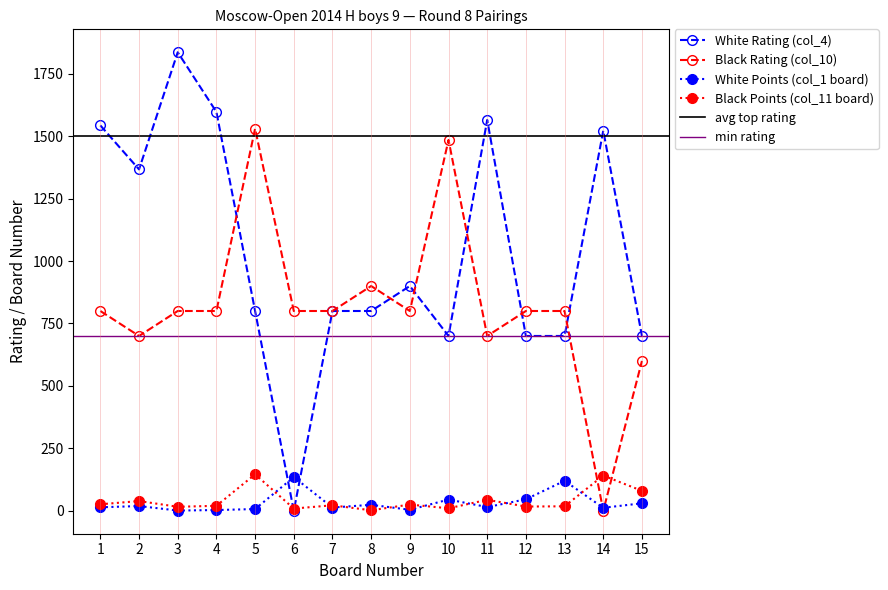

Is the value of Black Rating (col_10) at 15 greater than the value of White Points (col_1 board) at 13?

Yes